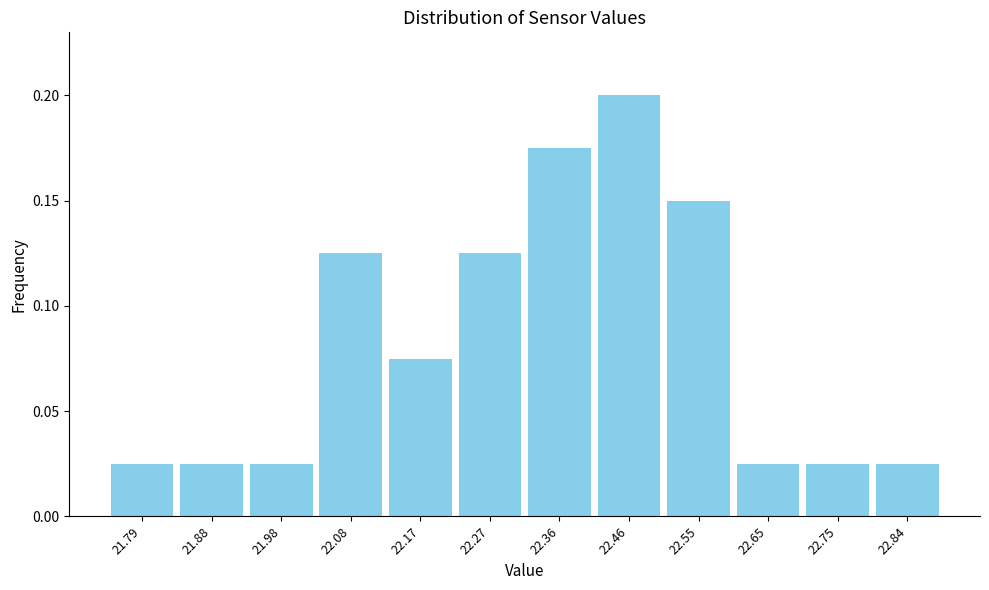

Reading left to right, list every bar in this chart as the range it spans on the x-axis followed by its height. Neither the bar edges nor the heights are printed on the chart, so give them approximately, as read against the axes.

21.74 to 21.84: 0.025
21.84 to 21.93: 0.025
21.93 to 22.03: 0.025
22.03 to 22.12: 0.125
22.12 to 22.22: 0.075
22.22 to 22.32: 0.125
22.32 to 22.41: 0.175
22.41 to 22.51: 0.200
22.51 to 22.60: 0.150
22.60 to 22.70: 0.025
22.70 to 22.79: 0.025
22.79 to 22.89: 0.025